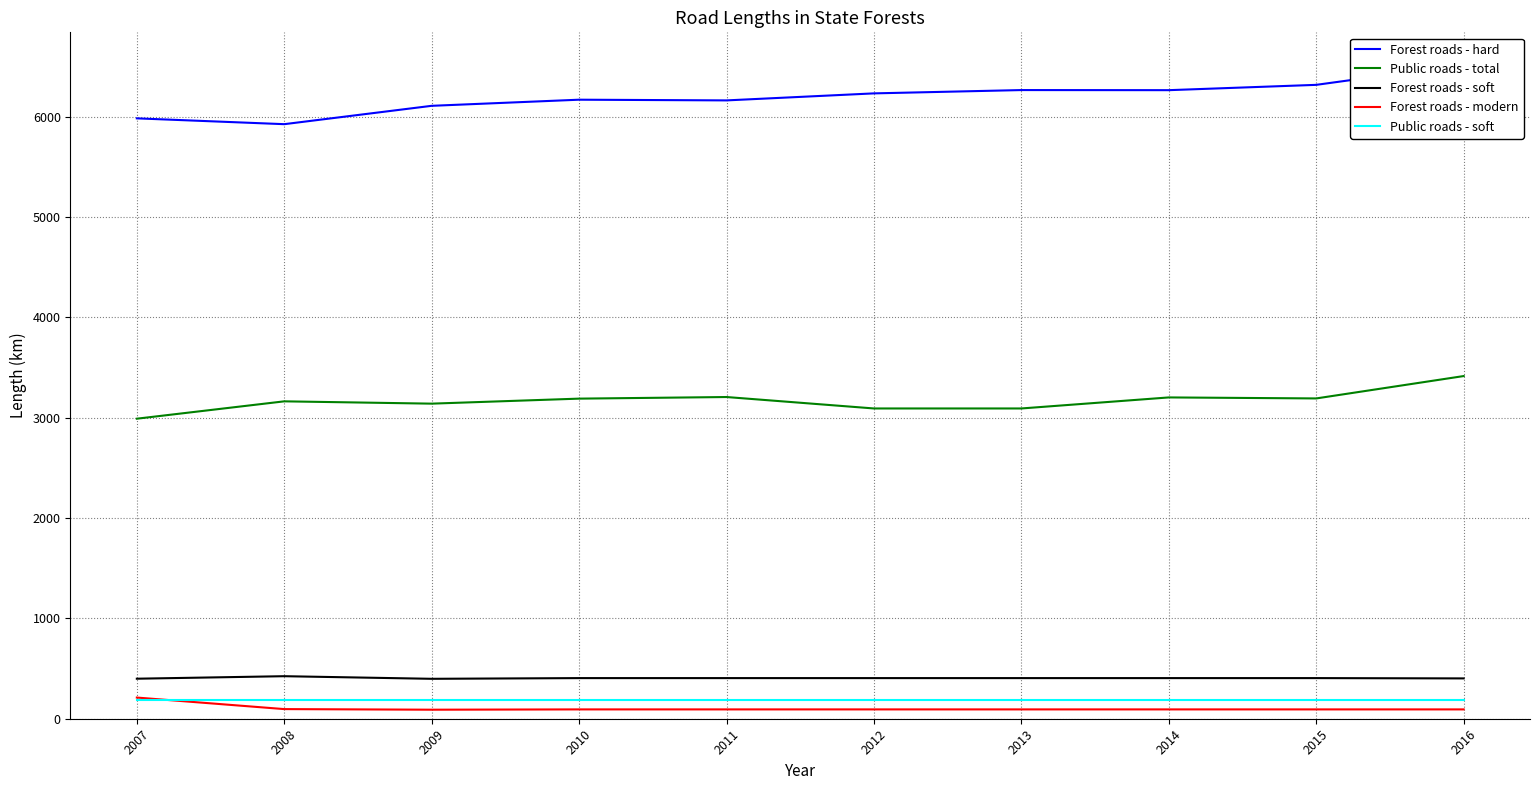

Reading left to right, transcribe all the data shown in this chart.

Forest roads - hard: 2007=5985	2008=5927	2009=6110	2010=6171	2011=6164	2012=6234	2013=6267	2014=6266	2015=6319	2016=6521
Public roads - total: 2007=2991	2008=3164	2009=3141	2010=3191	2011=3207	2012=3093	2013=3093	2014=3203	2015=3193	2016=3416
Forest roads - soft: 2007=399	2008=424	2009=398	2010=405	2011=405	2012=405	2013=405	2014=405	2015=405	2016=402
Forest roads - modern: 2007=211	2008=96	2009=90	2010=93	2011=93	2012=93	2013=93	2014=93	2015=93	2016=93
Public roads - soft: 2007=191	2008=191	2009=191	2010=191	2011=191	2012=191	2013=191	2014=191	2015=191	2016=191